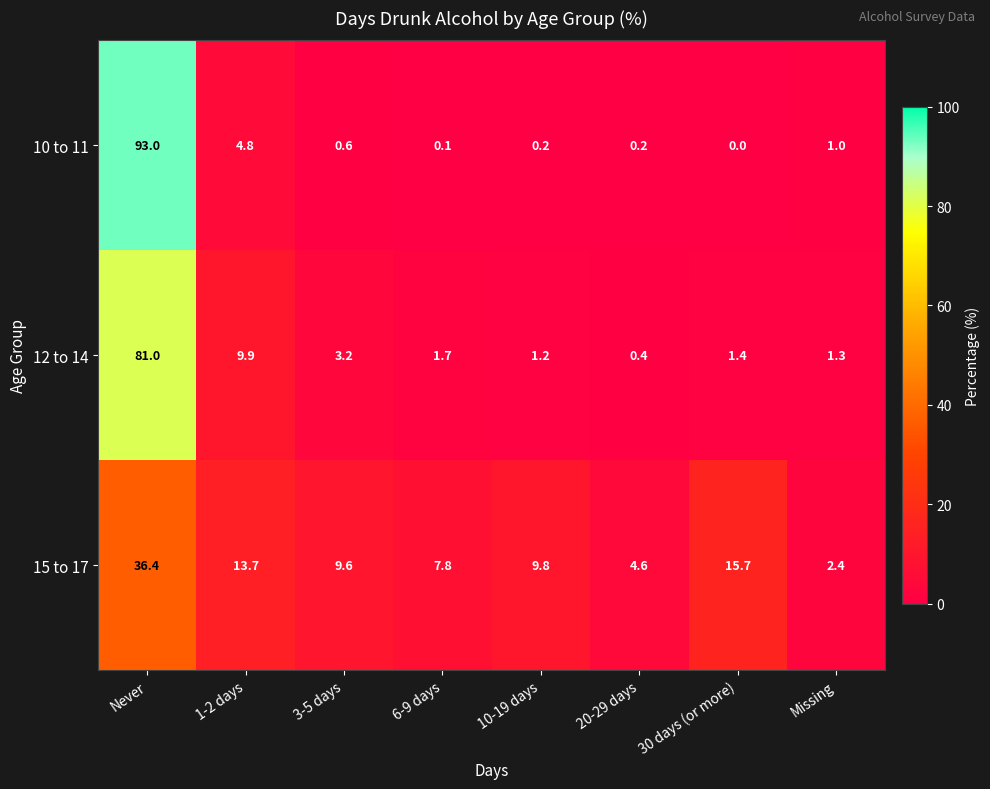

True or false: 15 to 17 has a value of 55.3 at Never.

False